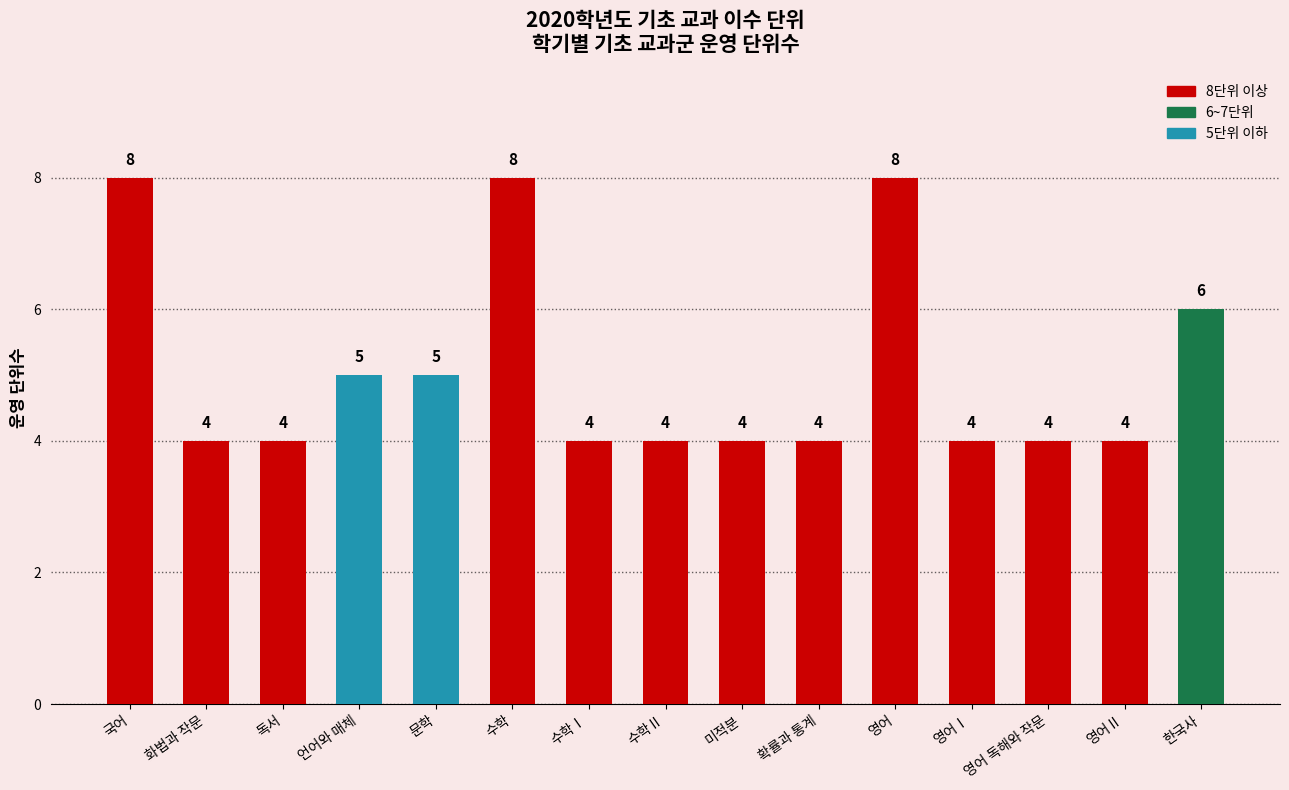

What is the minimum value shown in the chart?

4